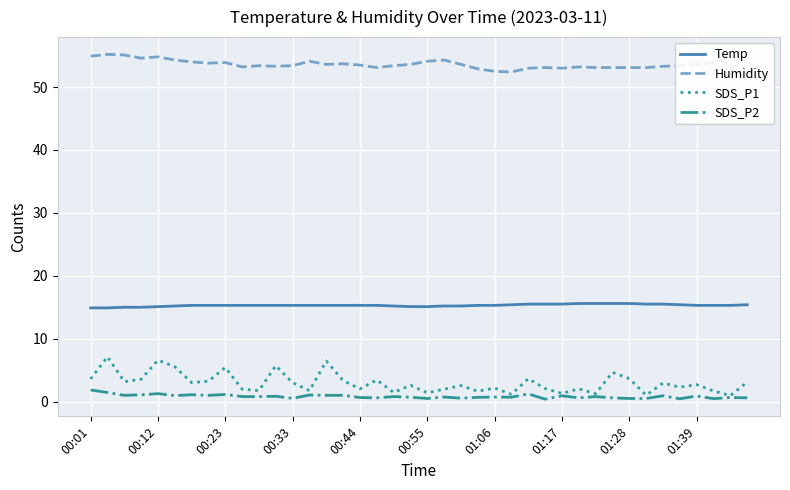

Rank the series by their maximum value, from highest to lowest.

Humidity, Temp, SDS_P1, SDS_P2